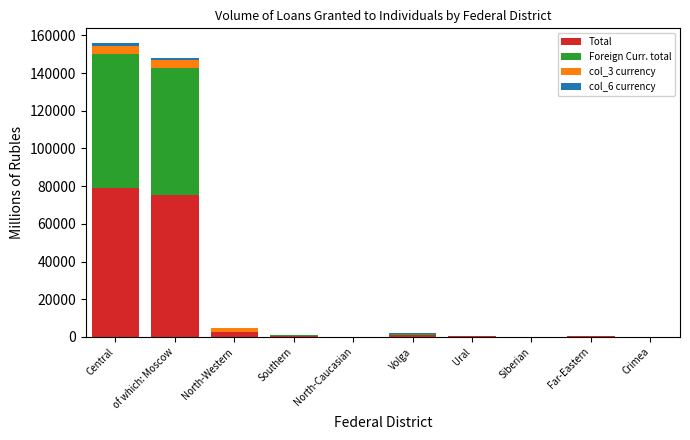

Which category has the highest value in the Total series?

Central